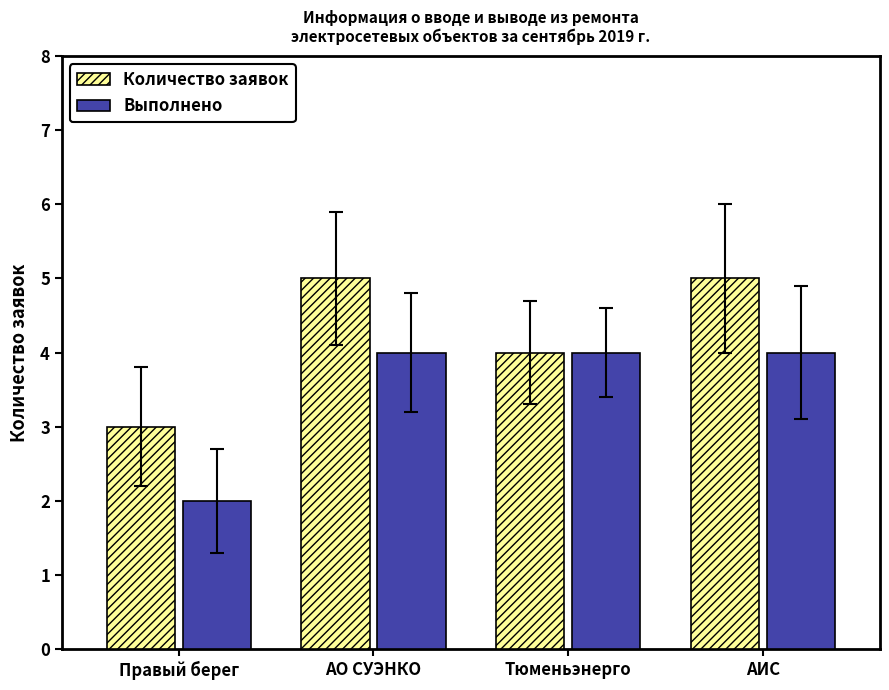

Rank the series at АО СУЭНКО from lowest to highest value.

Выполнено, Количество заявок